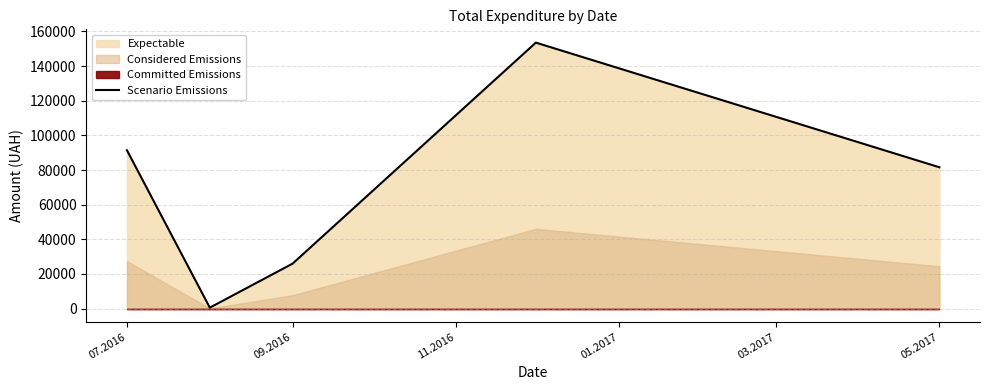

Does the chart have visible grid lines?

Yes